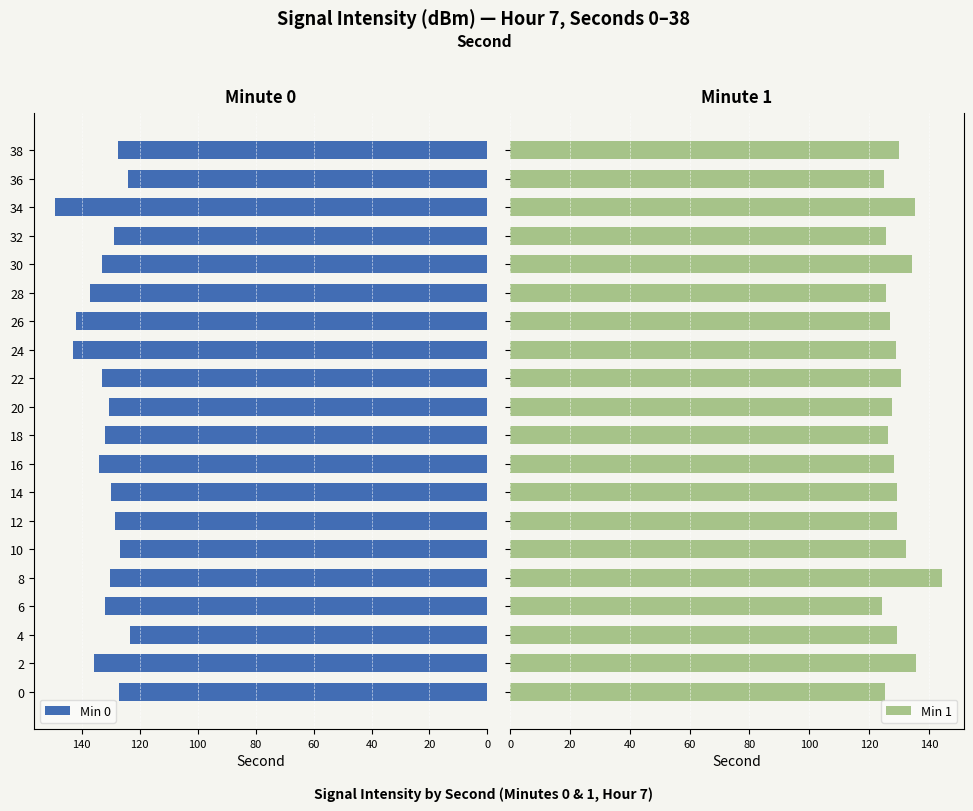

The value of Min 0 at 16 is 35.1. True or false?

False